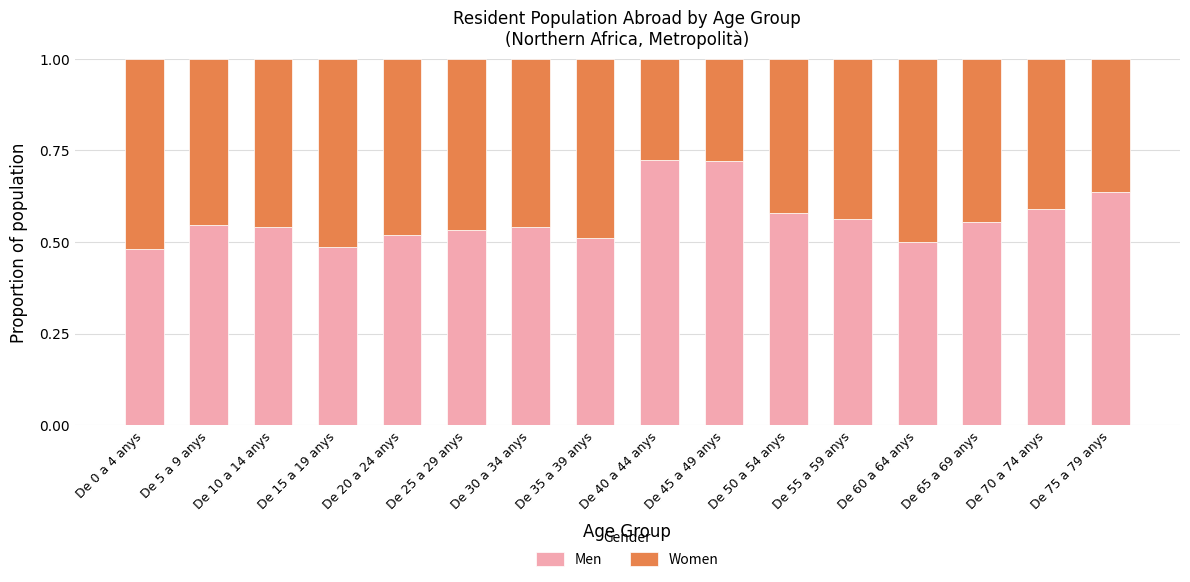

What is the total value across all series at De 55 a 59 anys?

1.0